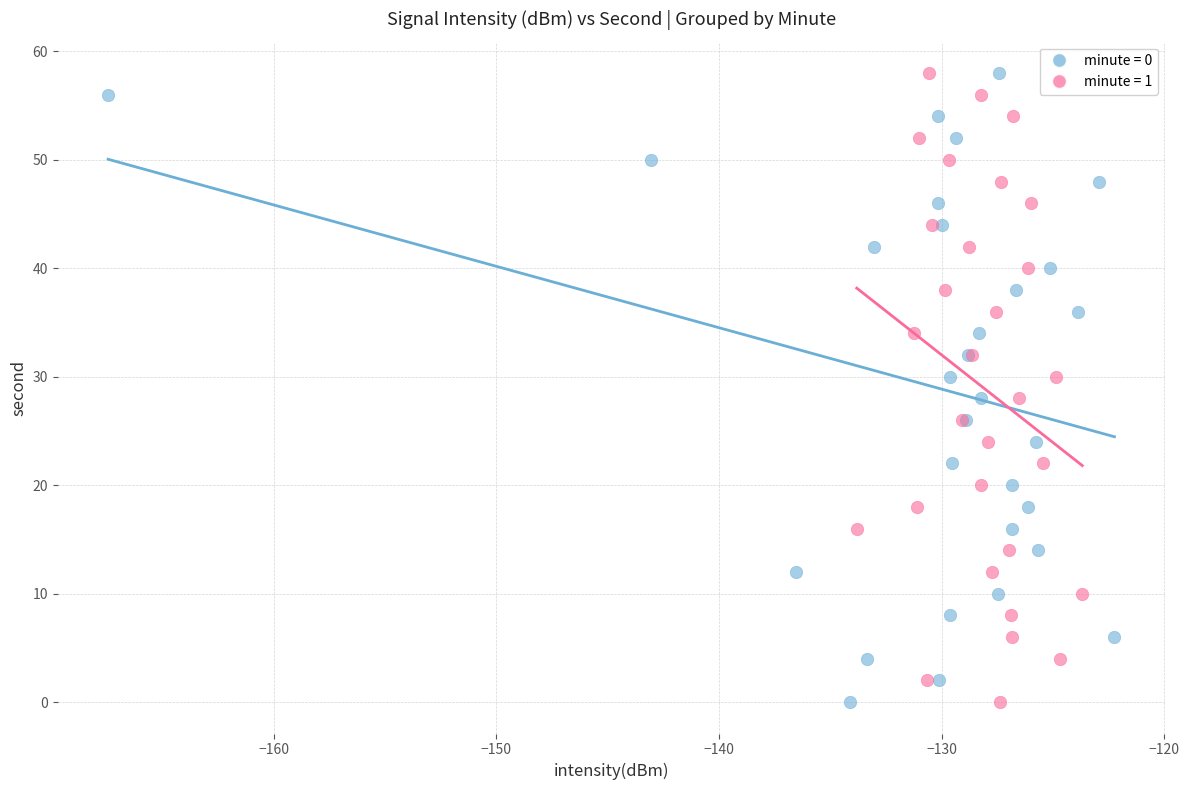

What are all the series names shown in the legend?

minute = 0, minute = 1